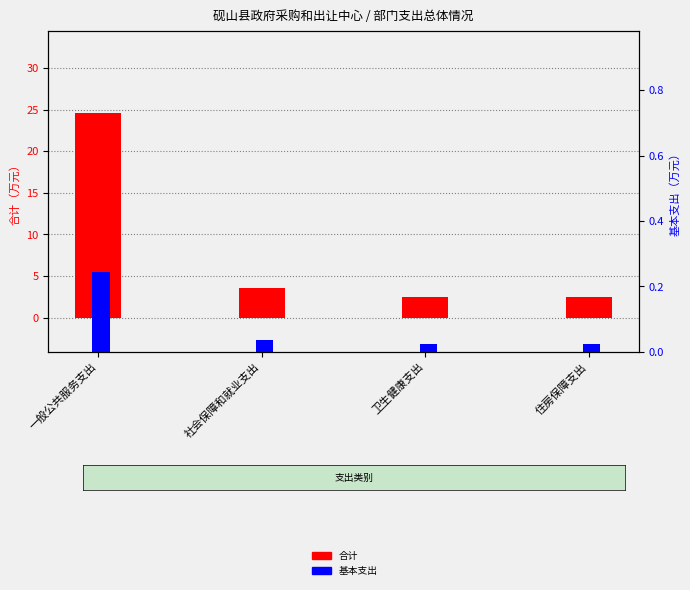

The value of 基本支出 at 社会保障和就业支出 is 0.0. True or false?

False